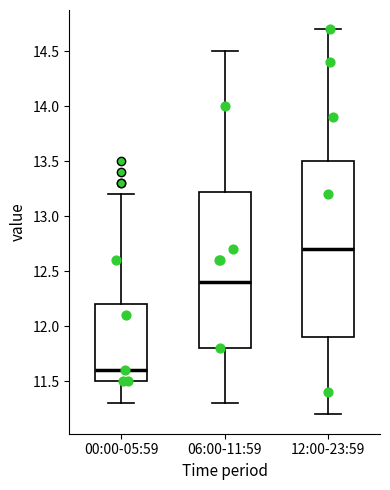

Reading left to right, transcribe this box plot: for each box, give where its median line is, the range the box spans, and where its two whiskers end, as read against the y-axis. The values are not printed on the chart, so give them approximately, as read against the axis.

00:00-05:59: median 11.60, box 11.50 to 12.20, whiskers 11.30 to 13.20
06:00-11:59: median 12.40, box 11.80 to 13.25, whiskers 11.30 to 14.50
12:00-23:59: median 12.70, box 11.90 to 13.50, whiskers 11.20 to 14.70